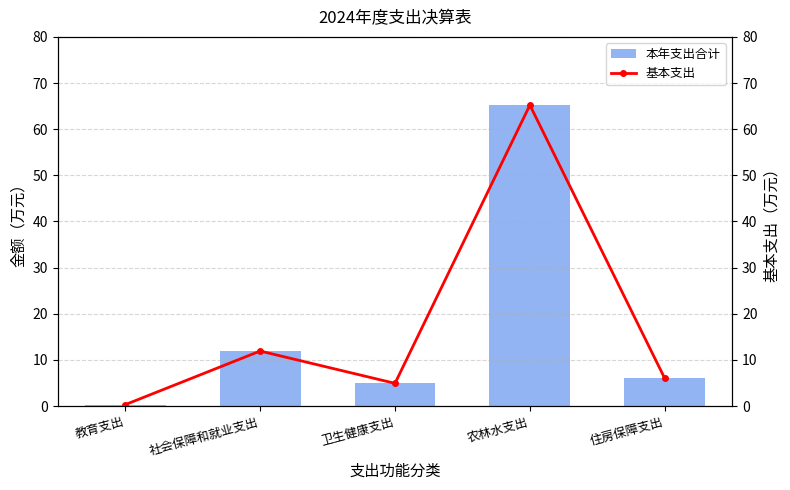

What is the difference between the 基本支出 values at 教育支出 and 农林水支出?

64.9